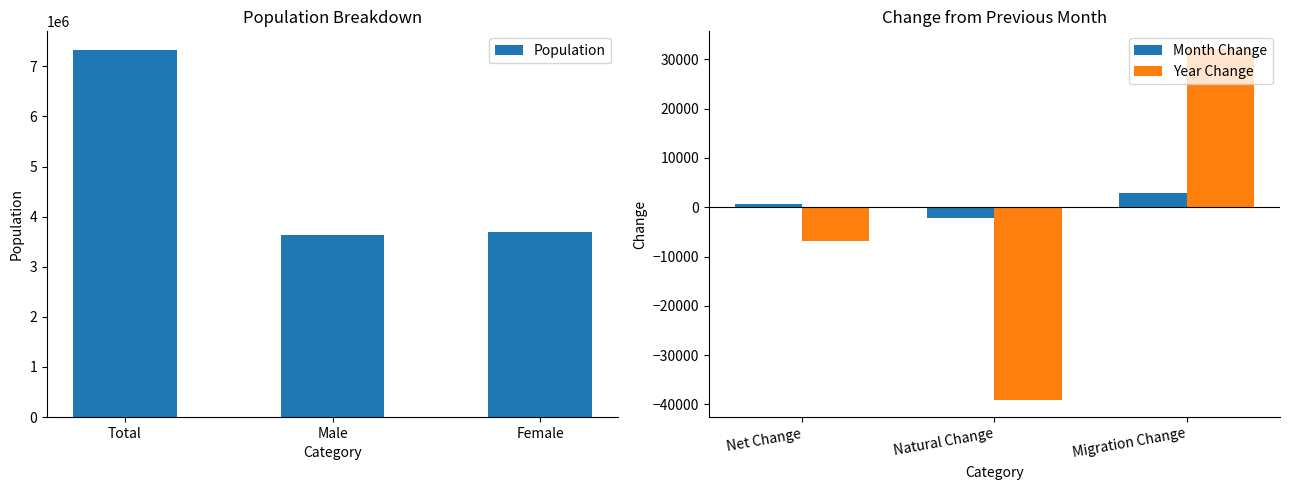

Which series has the largest total across all categories?

Population